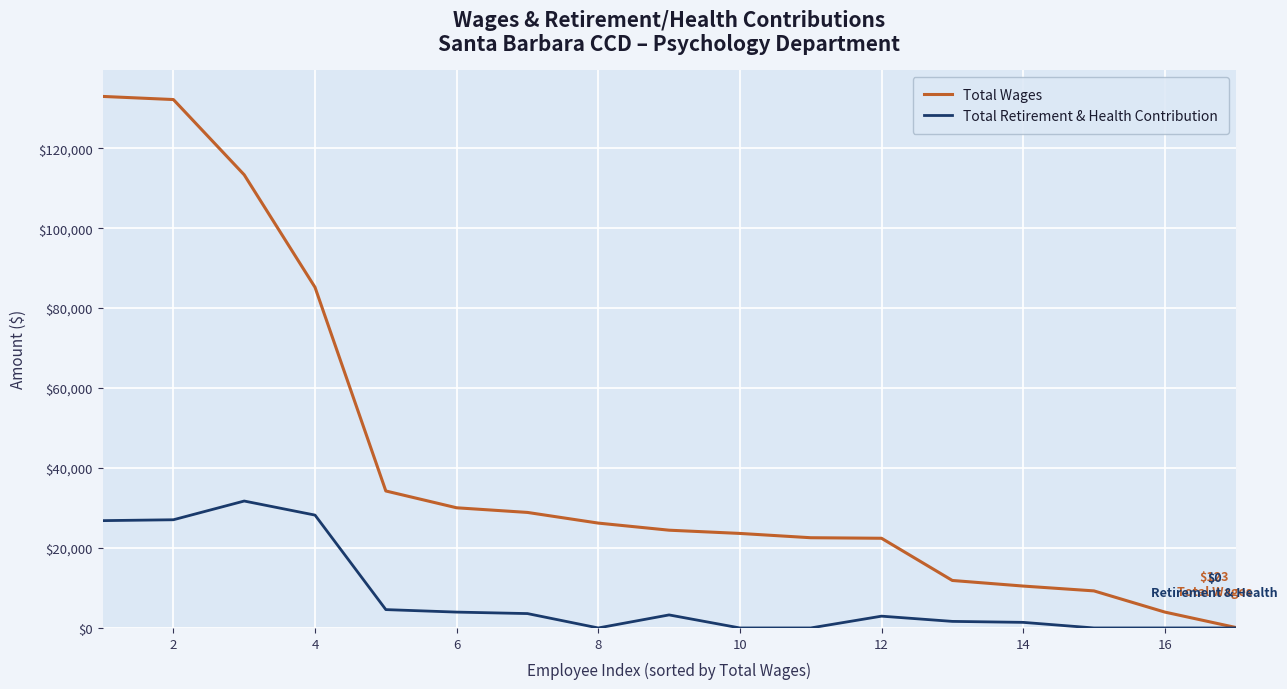

List the series in order of their peak value, highest first.

Total Wages, Total Retirement & Health Contribution